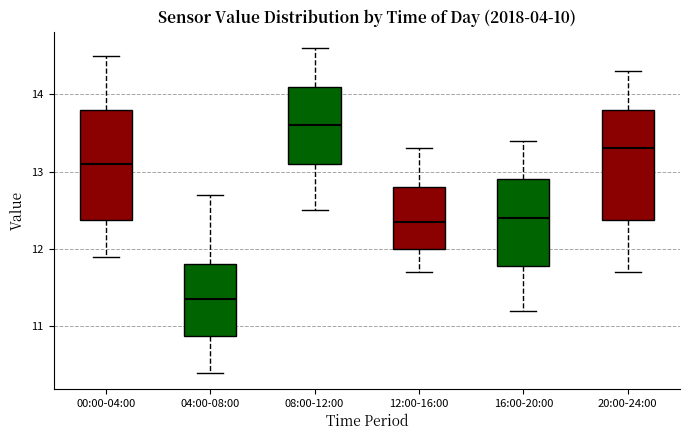

Which box has the highest median line?

08:00-12:00